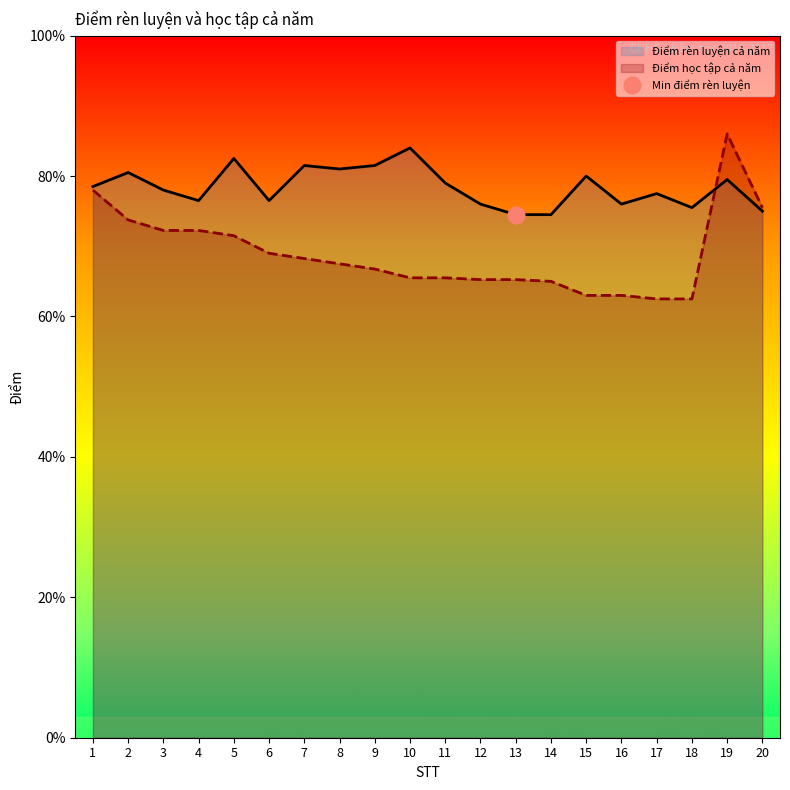

What are all the series names shown in the legend?

Điểm học tập cả năm, Điểm rèn luyện cả năm